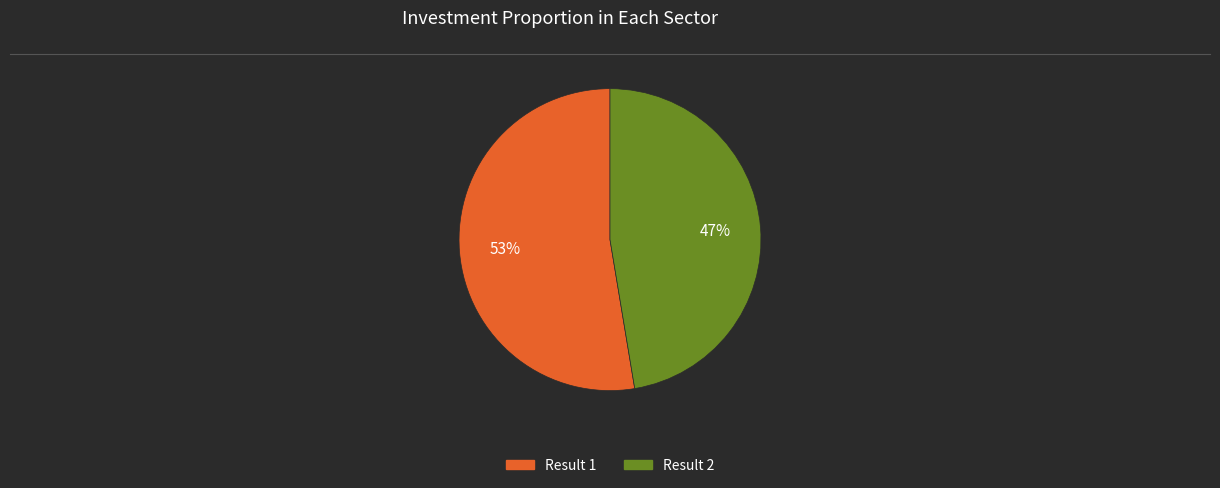

To the nearest percent, what is the average slice percentage?

50%